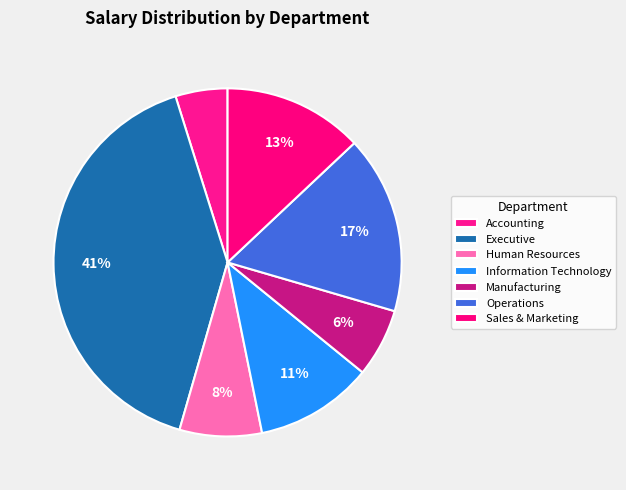

To the nearest percent, what is the average slice percentage?

14%